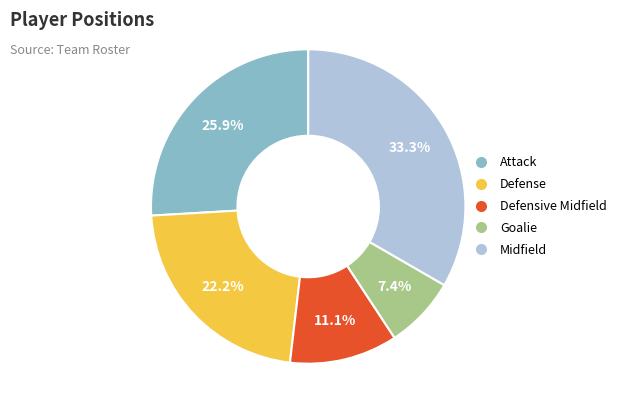

What percentage do Attack and Midfield together represent?

59.3%